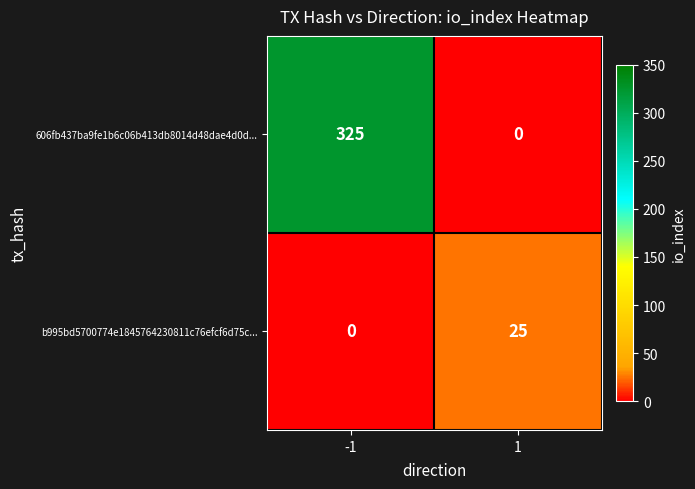

What is the total value across all series at -1?

325